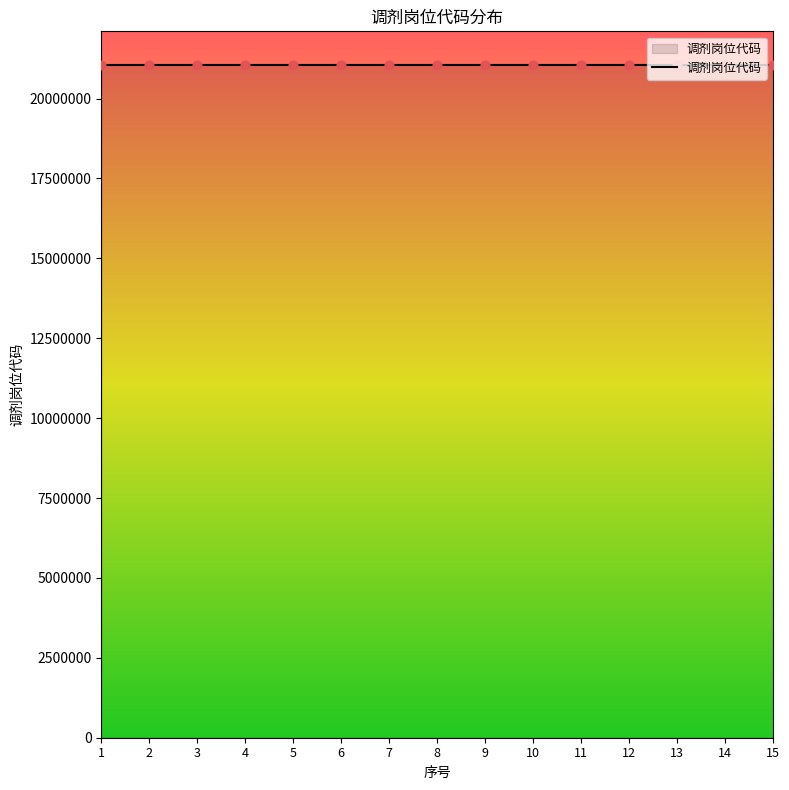

Approximately how many times larger is the value at 7 compared to 10?

1.0